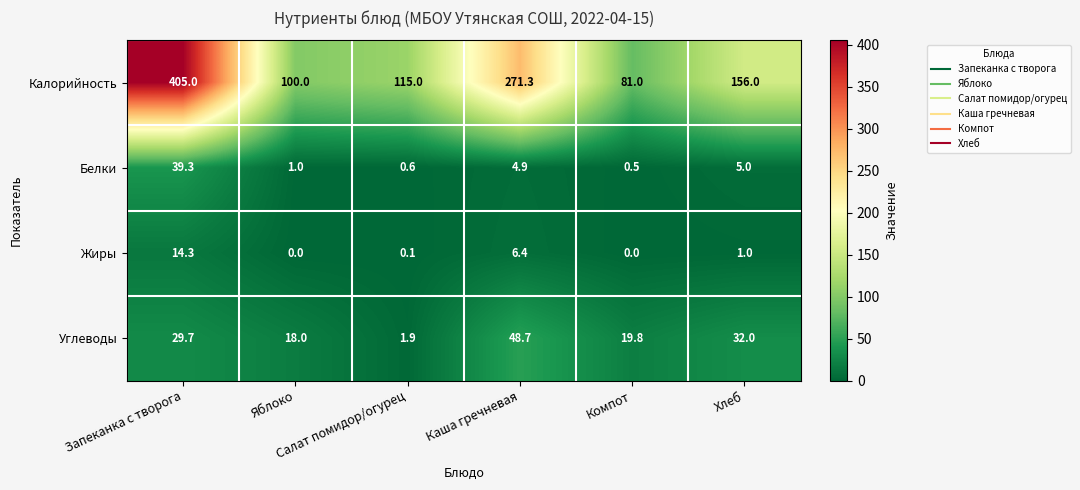

Rank the series by their maximum value, from highest to lowest.

Калорийность, Углеводы, Белки, Жиры